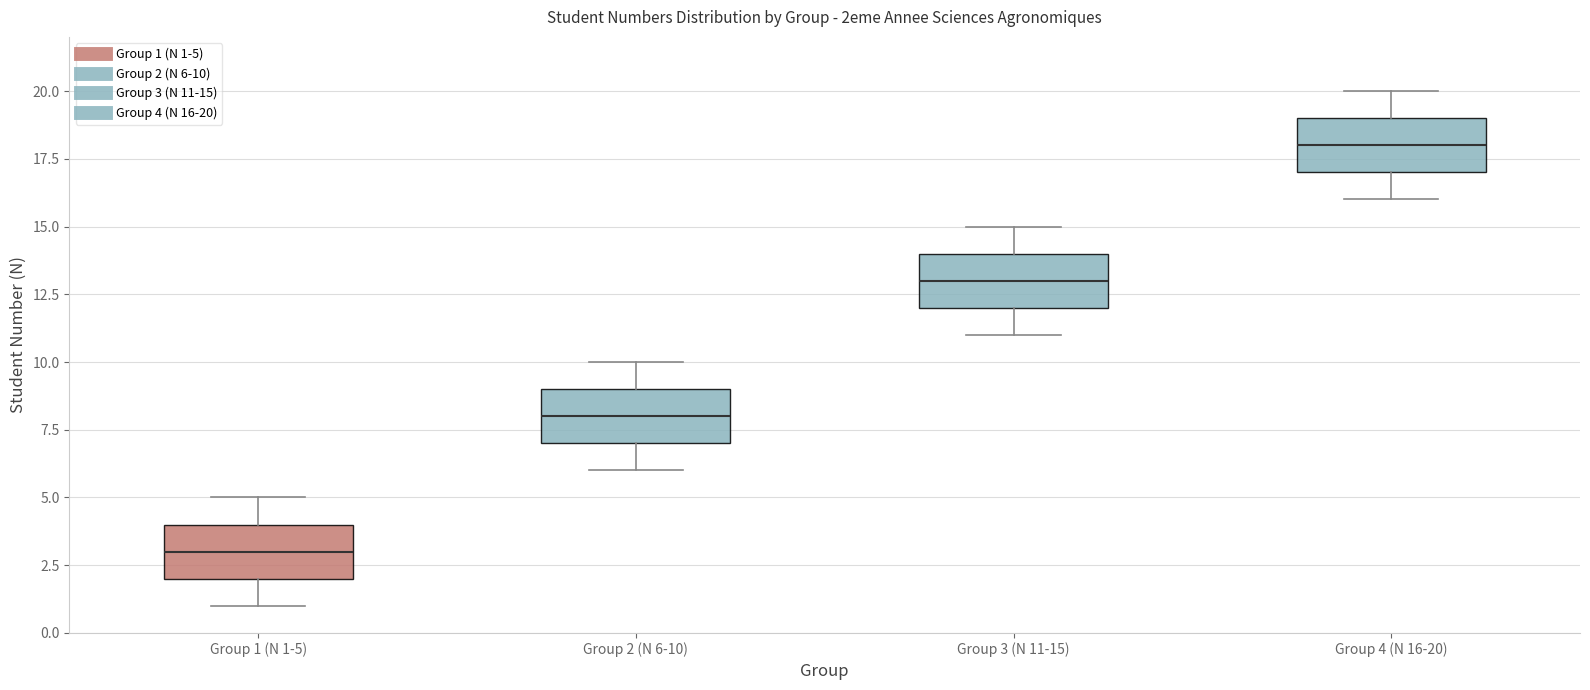

Reading left to right, read every box against the y-axis: the position of its median line, the range the box covers, and the ends of its whiskers. The values are not printed on the chart, so give them approximately, as read against the axis.

Group 1 (N 1-5): median 3, box 2 to 4, whiskers 1 to 5
Group 2 (N 6-10): median 8, box 7 to 9, whiskers 6 to 10
Group 3 (N 11-15): median 13, box 12 to 14, whiskers 11 to 15
Group 4 (N 16-20): median 18, box 17 to 19, whiskers 16 to 20